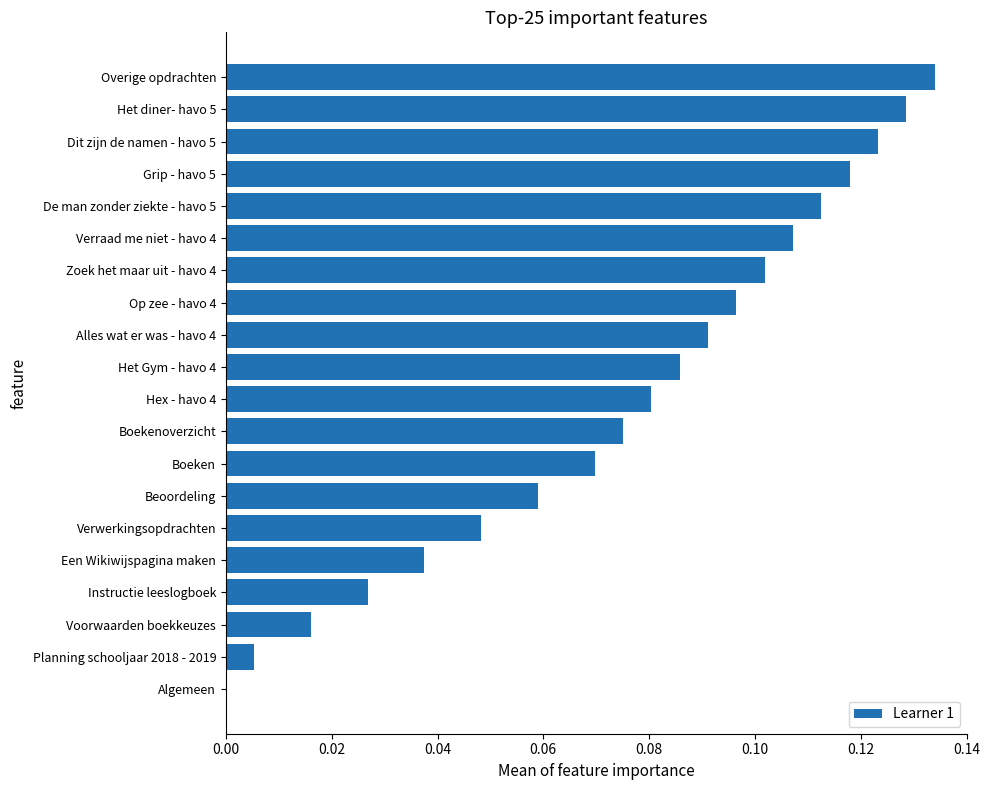

How many positive values are there?

19